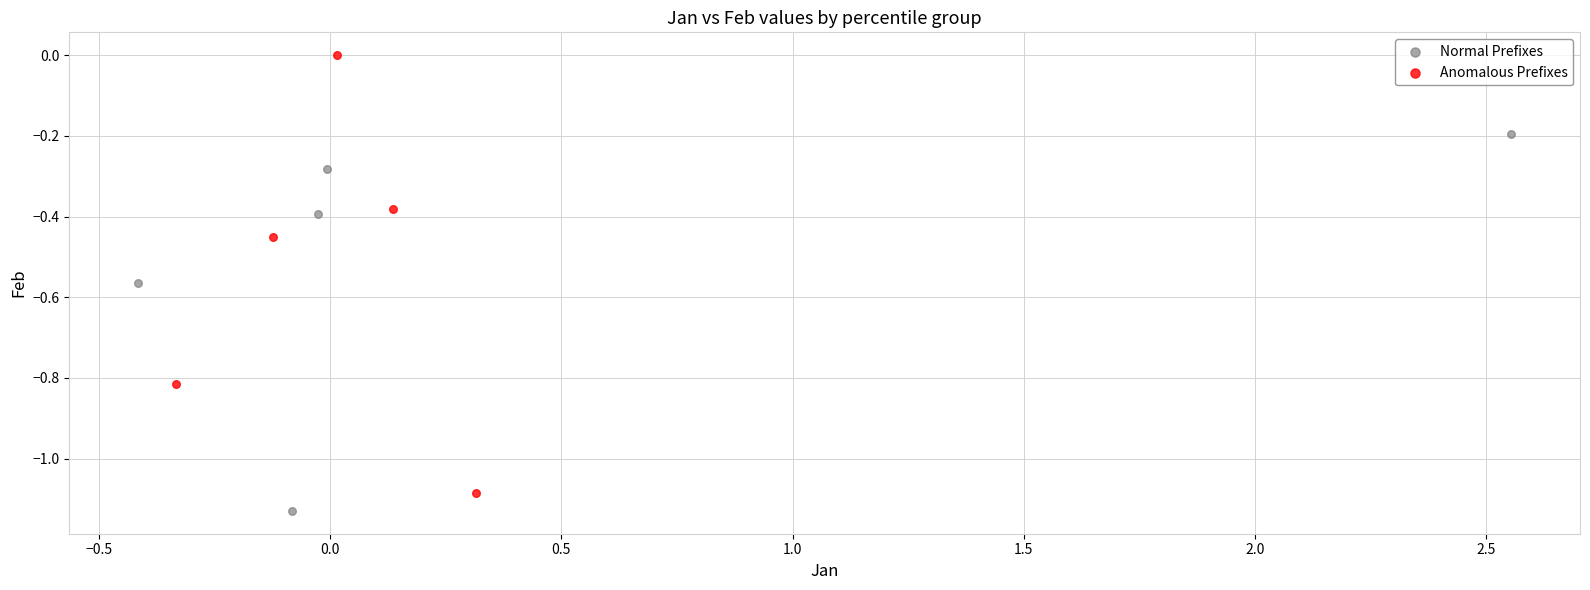

Which series has the largest Y range (max minus min)?

Anomalous Prefixes